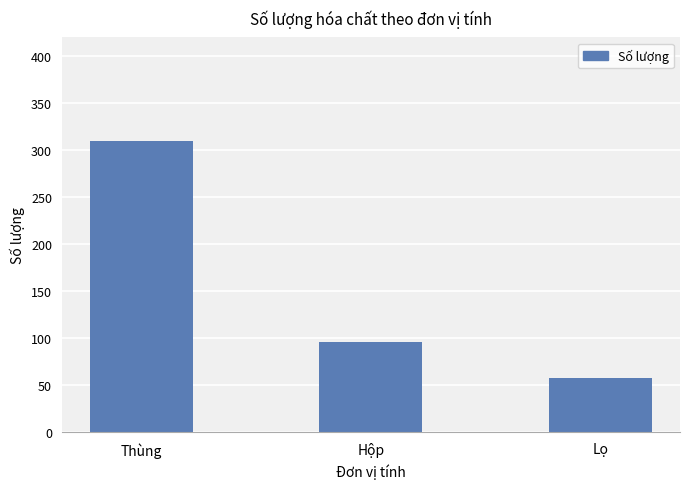

Are the bars grouped side by side (vs. stacked)?

No